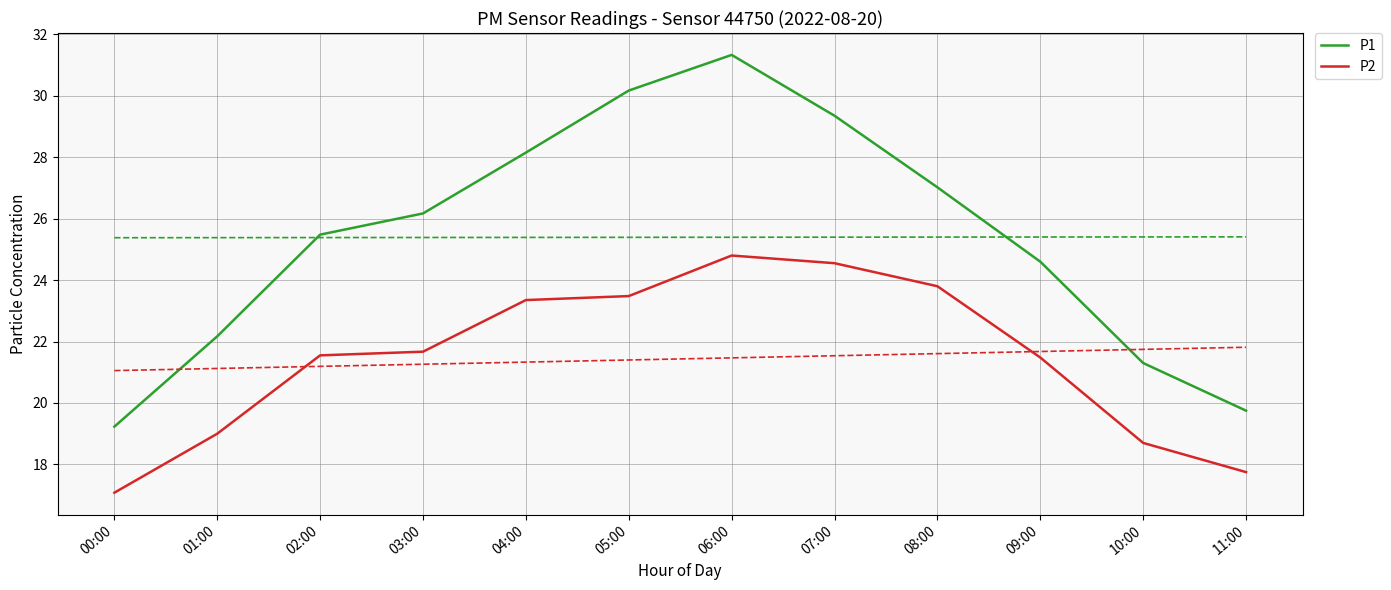

What is the sum of all P1 values?

304.7